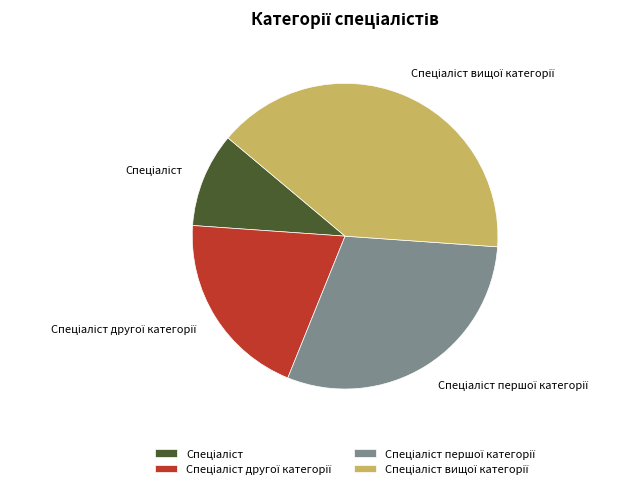

Is there a majority slice in this chart?

No